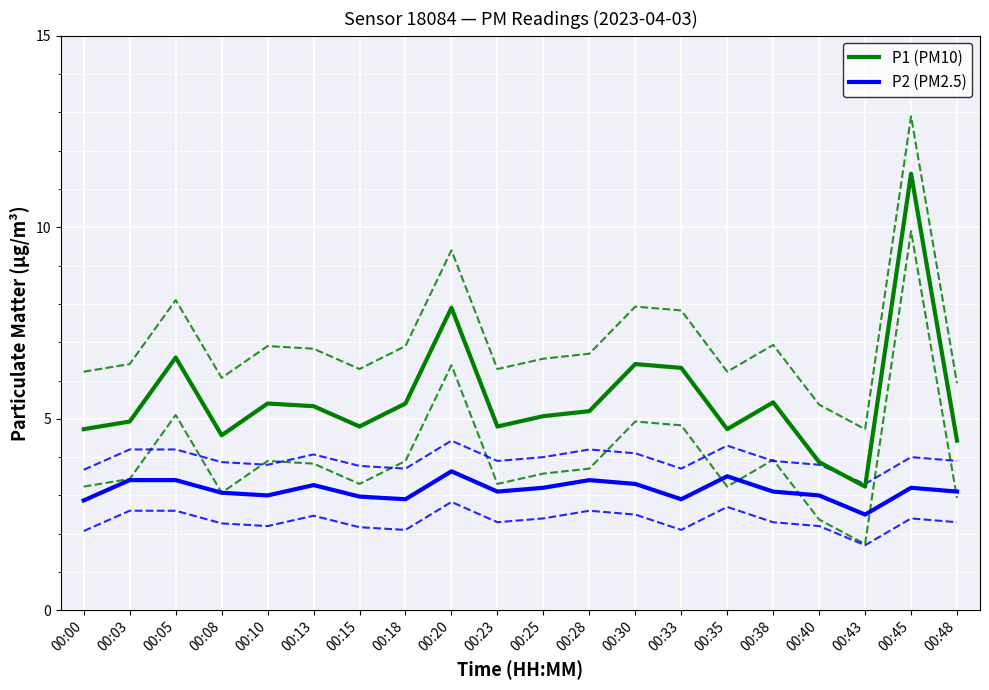

True or false: P1 (PM10) and P2 (PM2.5) cross at least once.

False